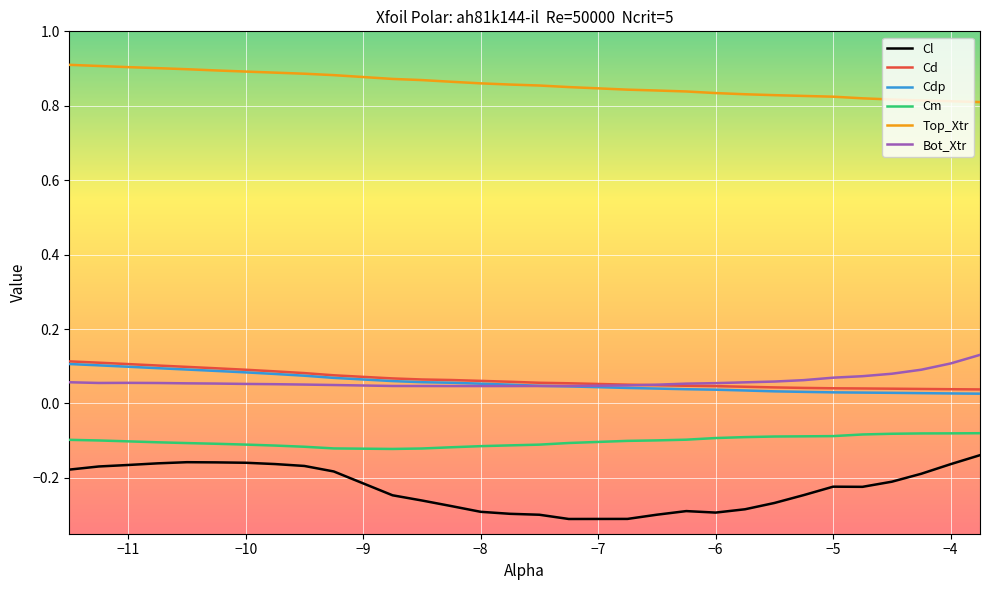

Which series has the largest total across all categories?

Top_Xtr